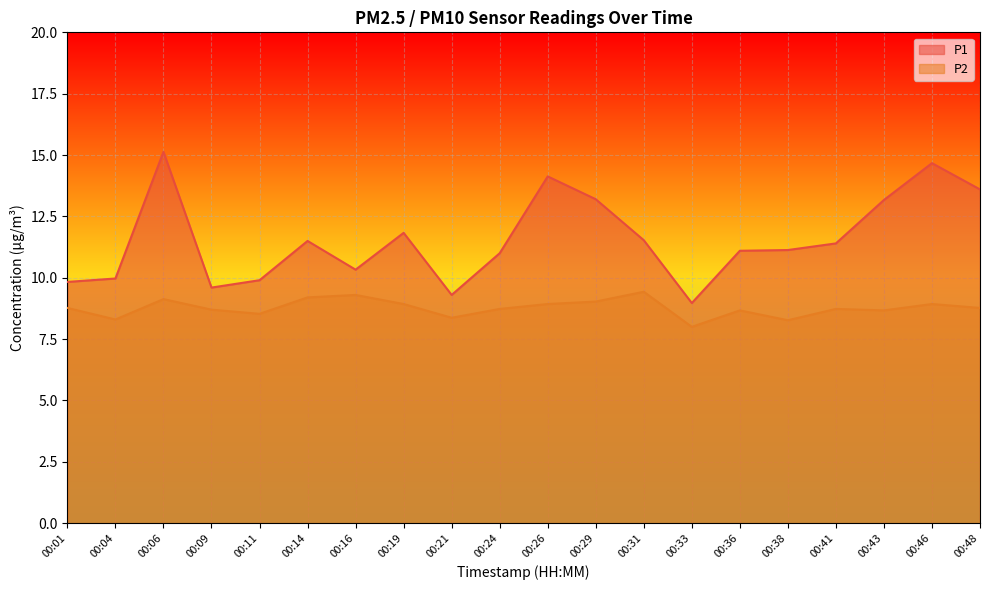

What is the average value of the P2 series?

8.8